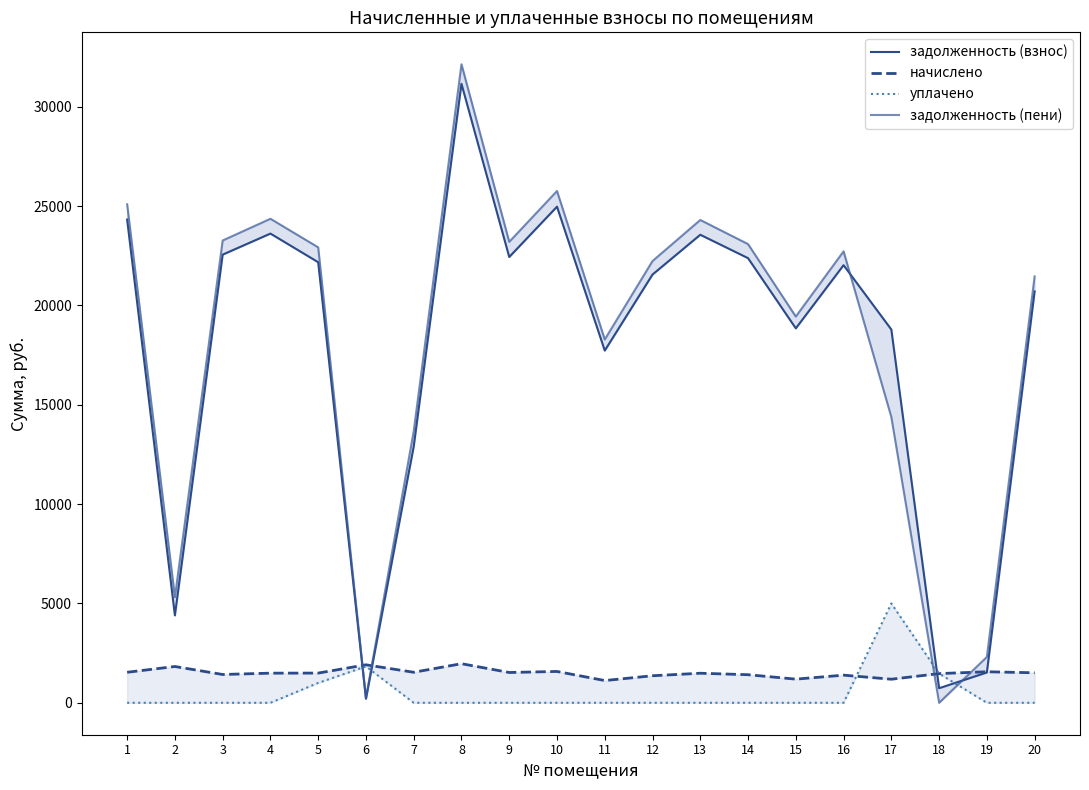

What is the value of the задолженность (пени) point at the 10th from the left?

25760.6